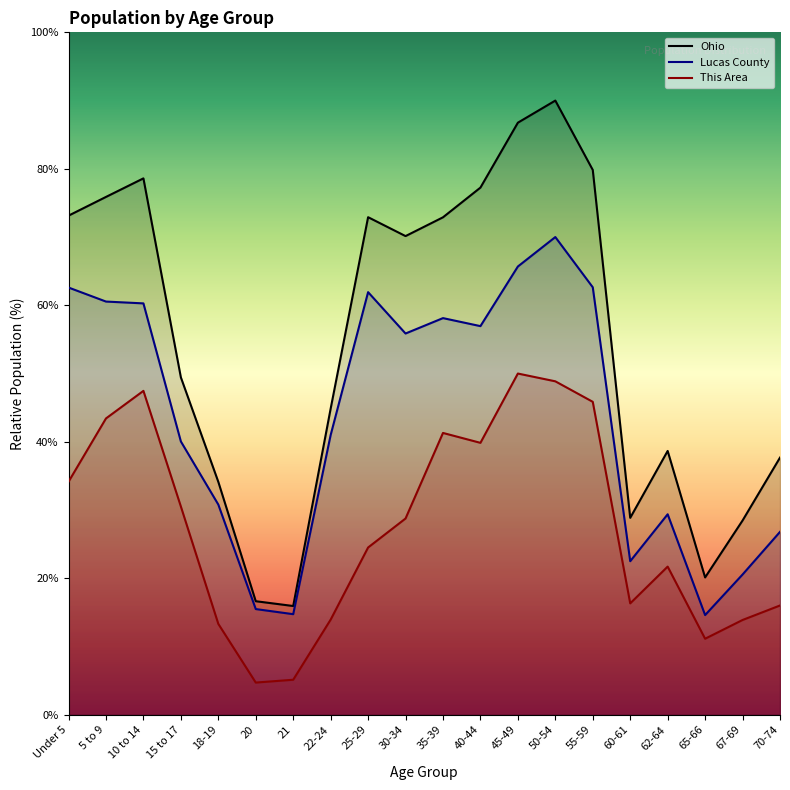

Which label corresponds to the smallest value in the chart?

20